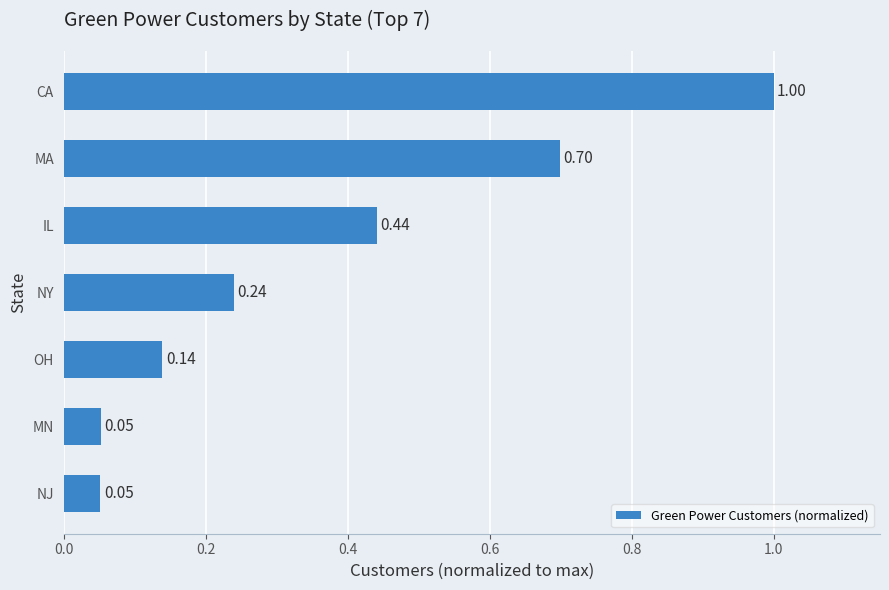

What is the sum of the values at IL and NY?

0.7